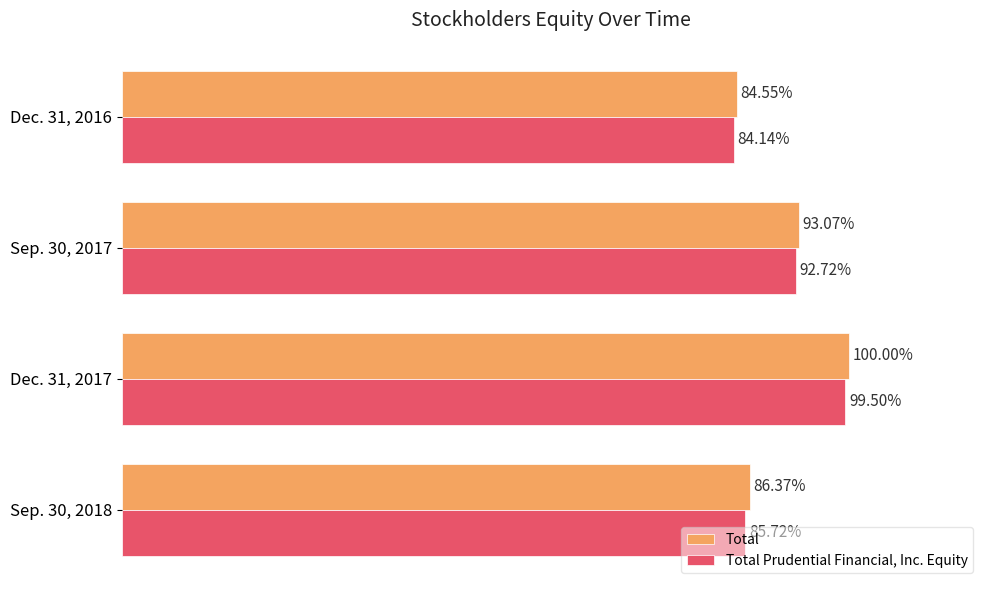

What are all the series names shown in the legend?

Total, Total Prudential Financial, Inc. Equity